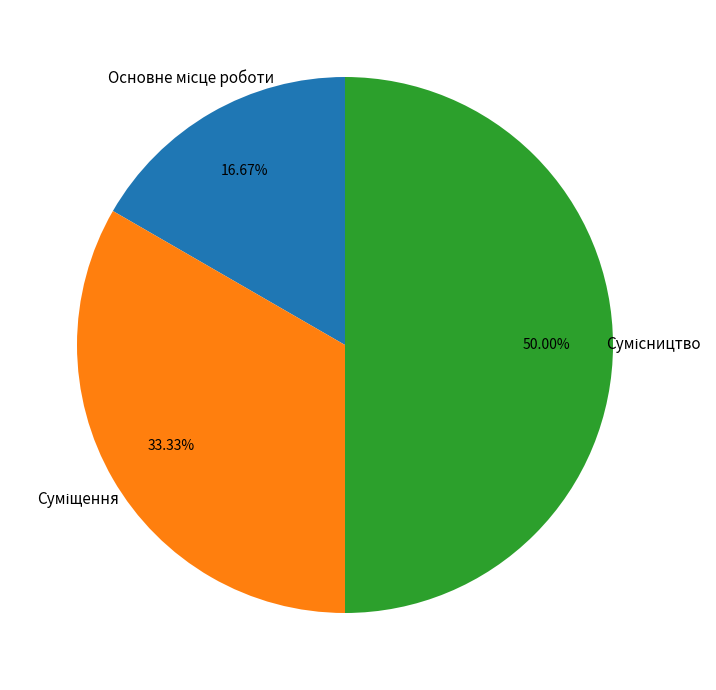

Which has a higher value, Суміщення or Сумісництво?

Сумісництво